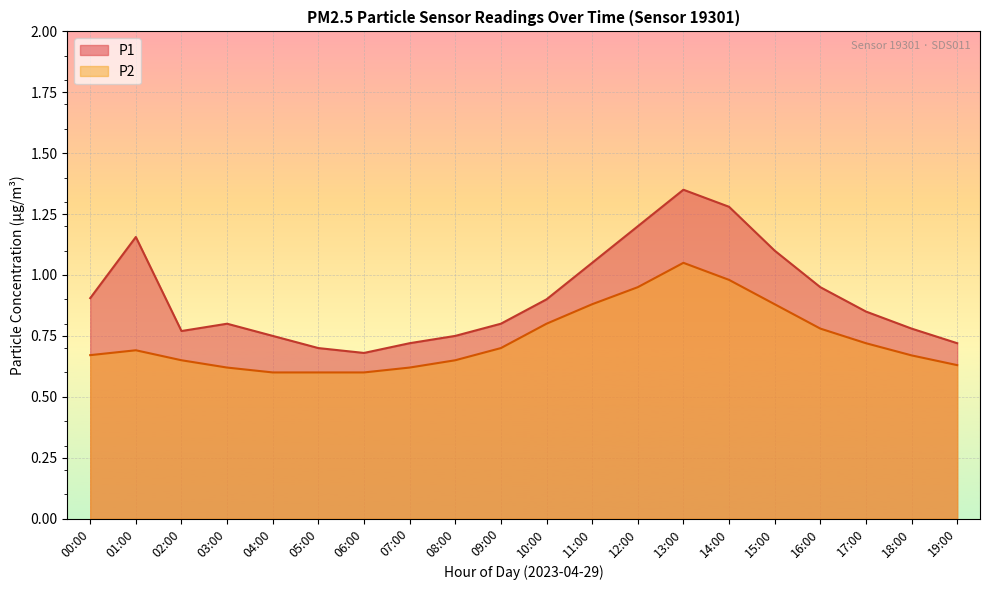

Rank the categories by value from lowest to highest.

04:00, 05:00, 06:00, 03:00, 07:00, 19:00, 02:00, 08:00, 18:00, 00:00, 01:00, 09:00, 17:00, 16:00, 10:00, 11:00, 15:00, 12:00, 14:00, 13:00